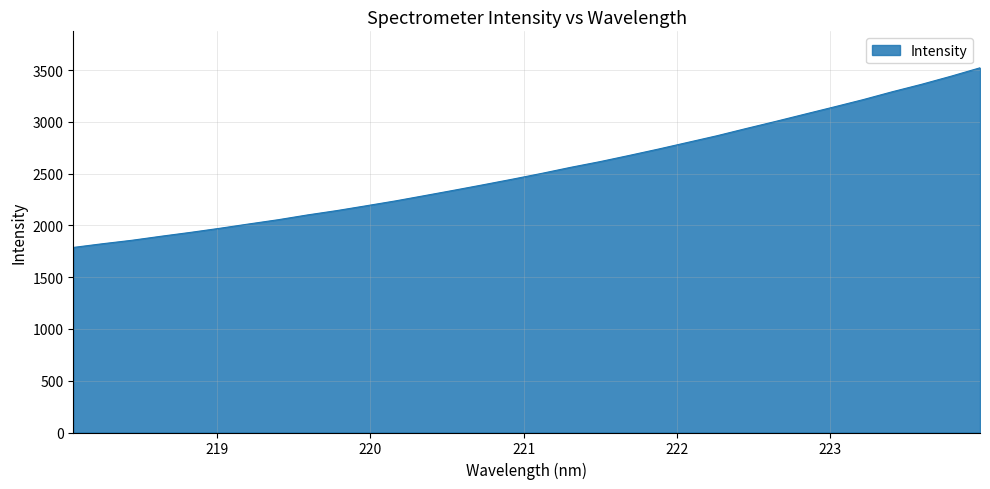

How many values are below 2502?

16